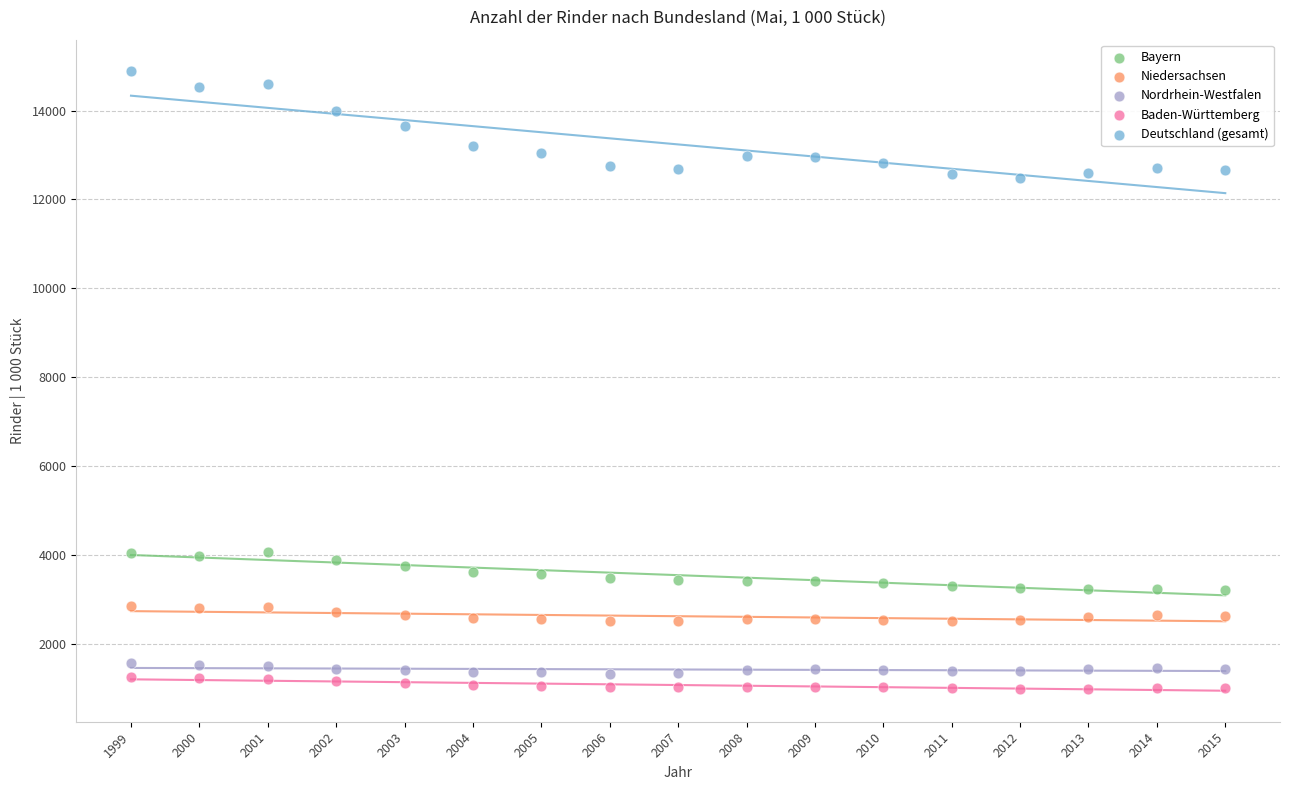

Across all data points, what is the range of Y values (max minus min)?

13899.2